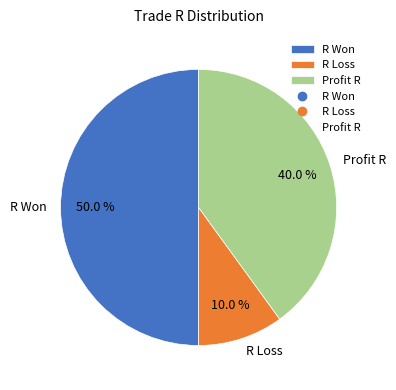

How many slices are in this pie chart?

3